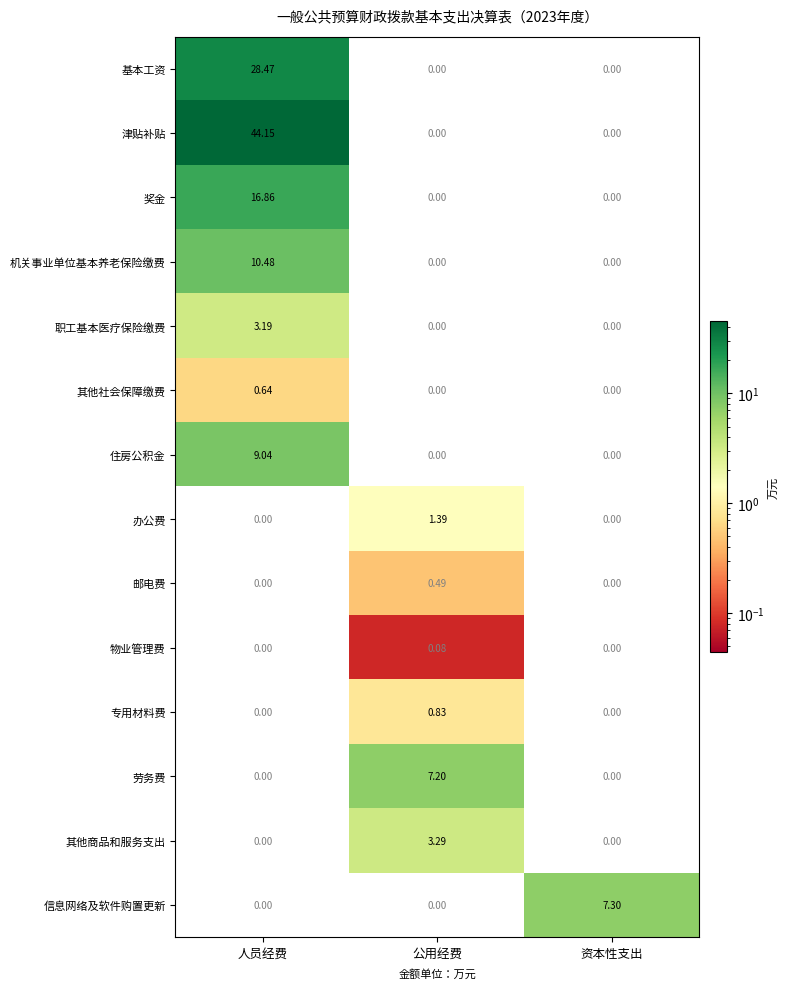

Which series has the widest spread of values?

津贴补贴